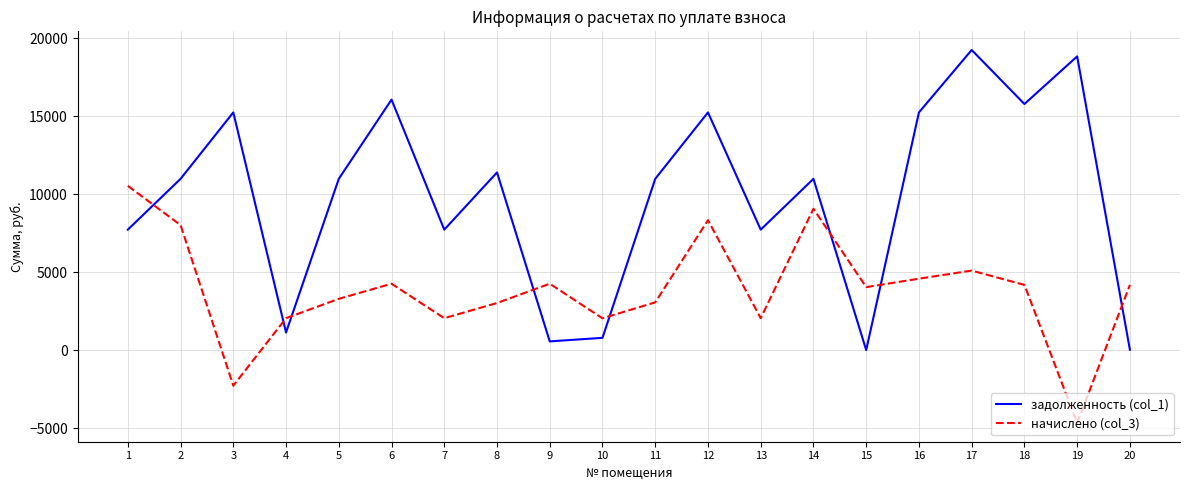

What is the difference between the highest and lowest values at 14?

1922.7